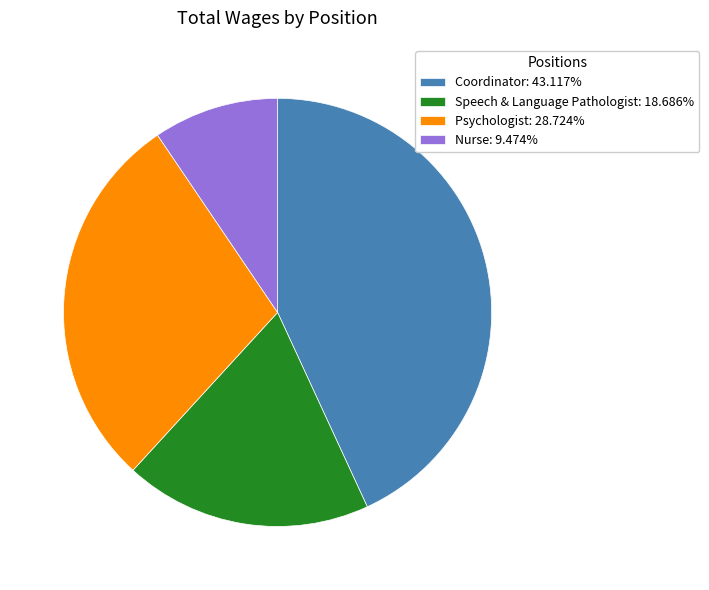

Is Psychologist: 28.724% the majority of the pie?

No